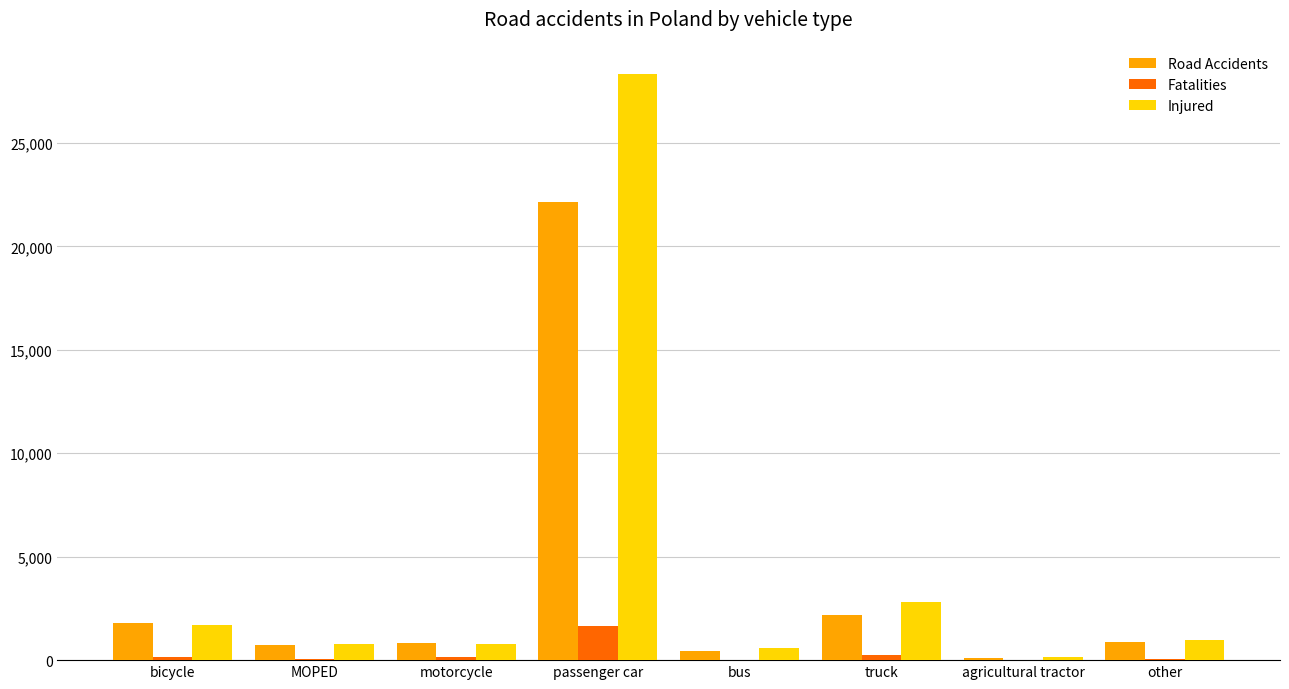

Count the number of data series in this chart.

3